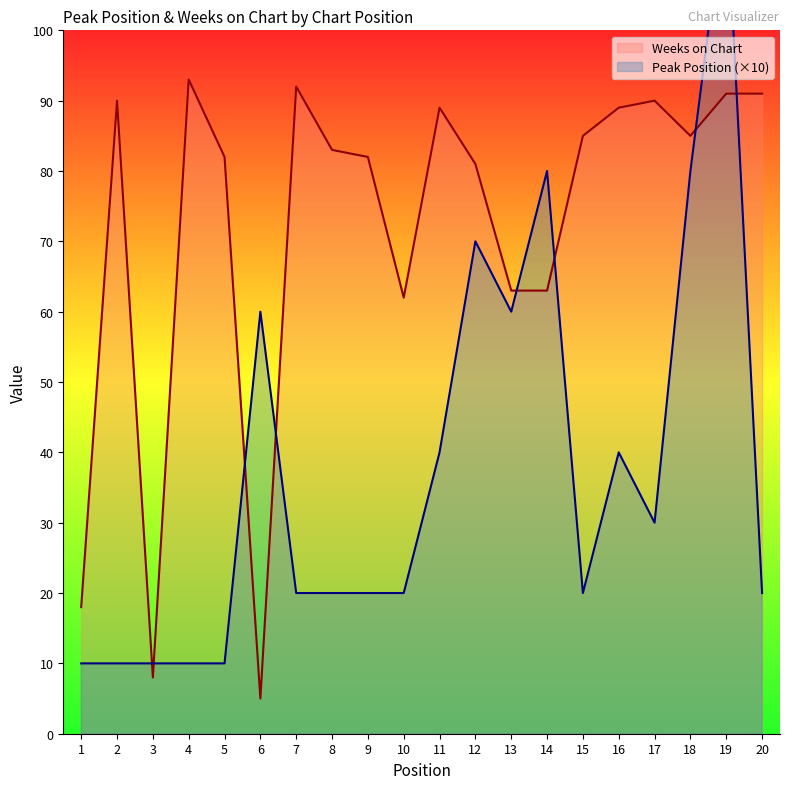

Which has a higher value, 7 or 17?

17